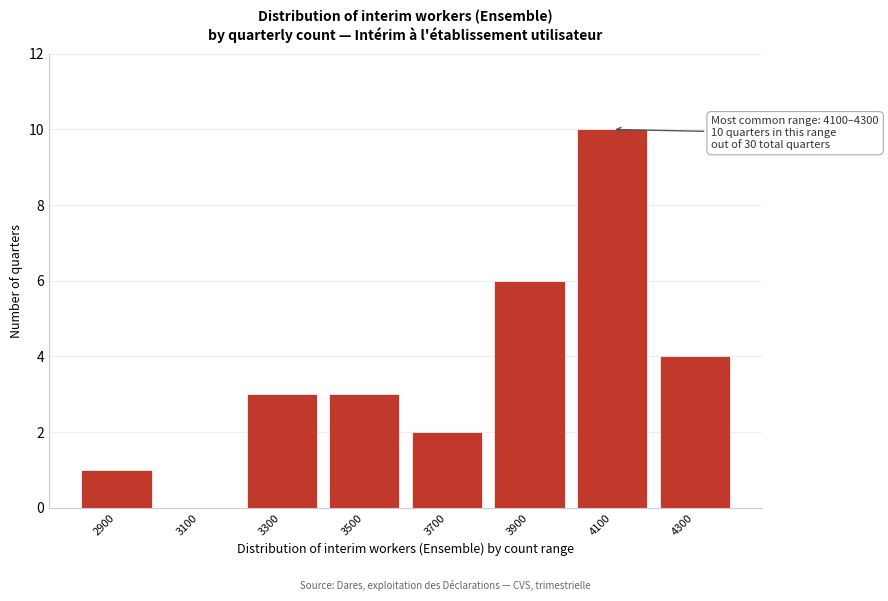

Reading right to left, what are all the values shown in this chart?

4300=4	4100=10	3900=6	3700=2	3500=3	3300=3	3100=0	2900=1